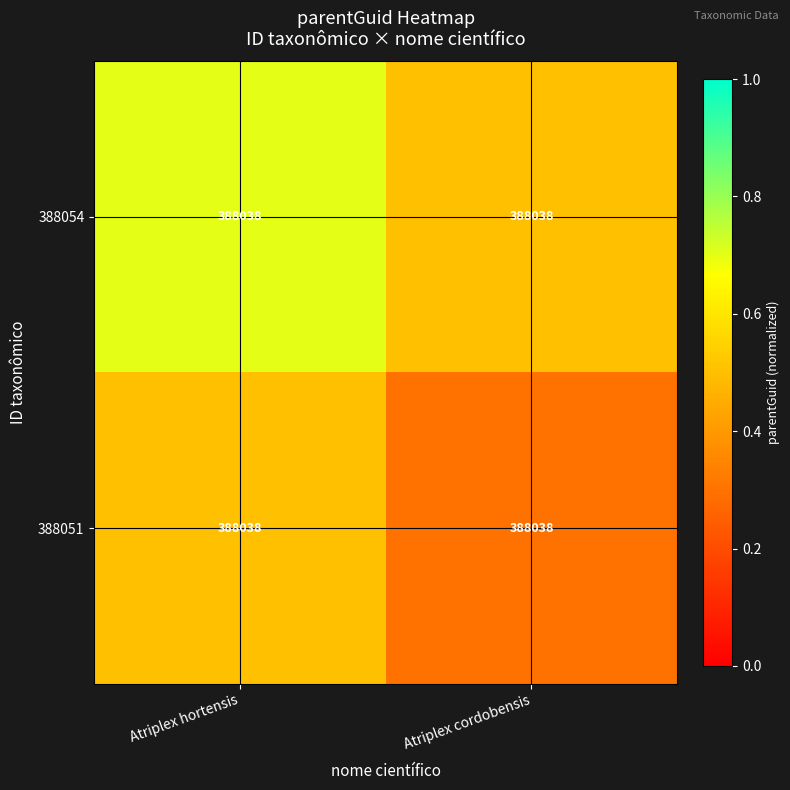

Reading right to left, list all the values displayed in this chart.

388054: Atriplex cordobensis=388038.0	Atriplex hortensis=388038.0
388051: Atriplex cordobensis=388038.0	Atriplex hortensis=388038.0